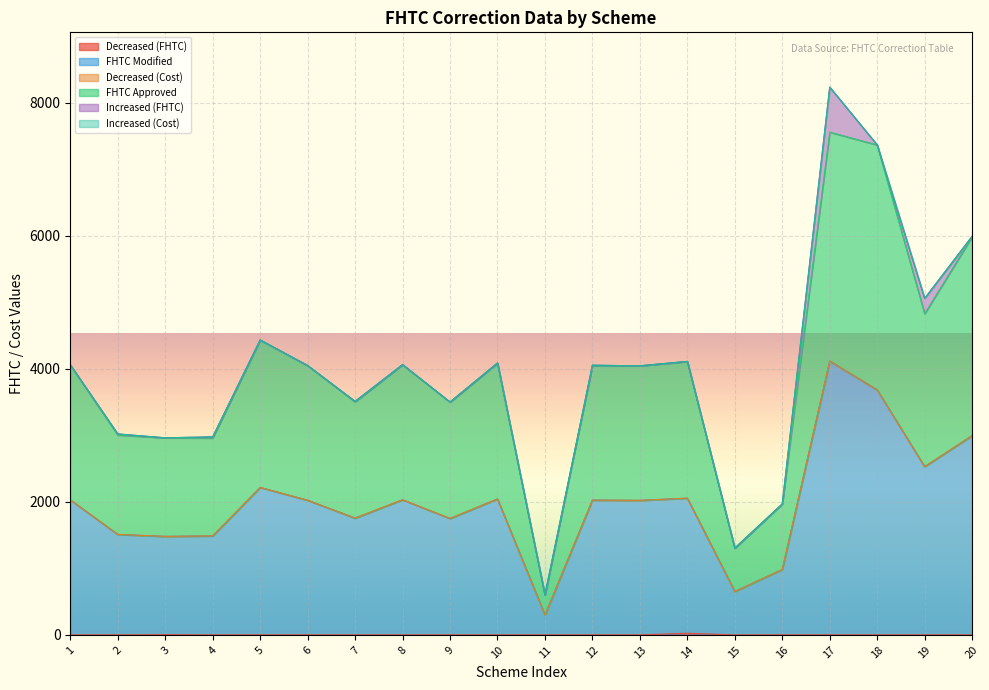

Where is FHTC Approved nearest to the value 4077?

10